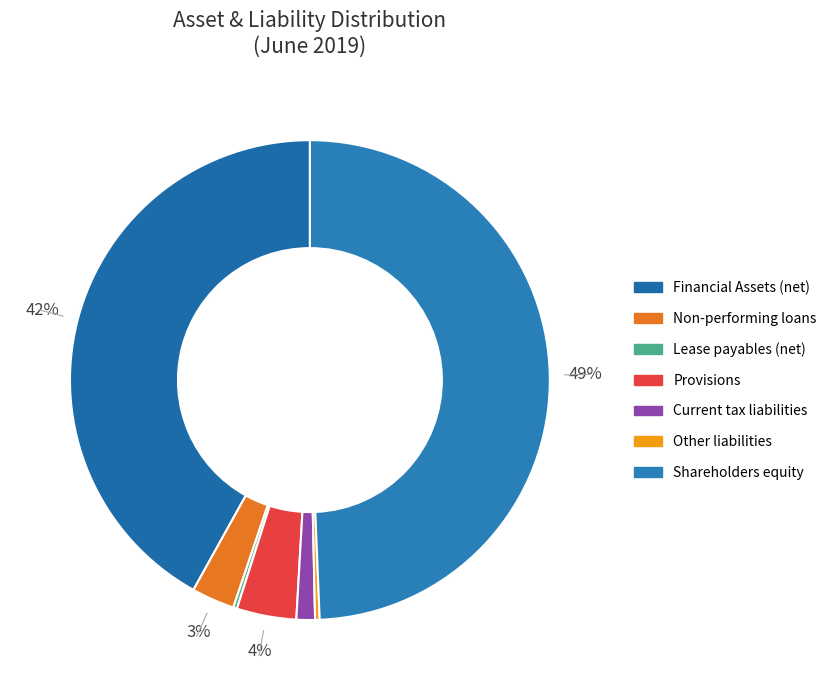

What is the largest slice in the pie chart?

Shareholders equity